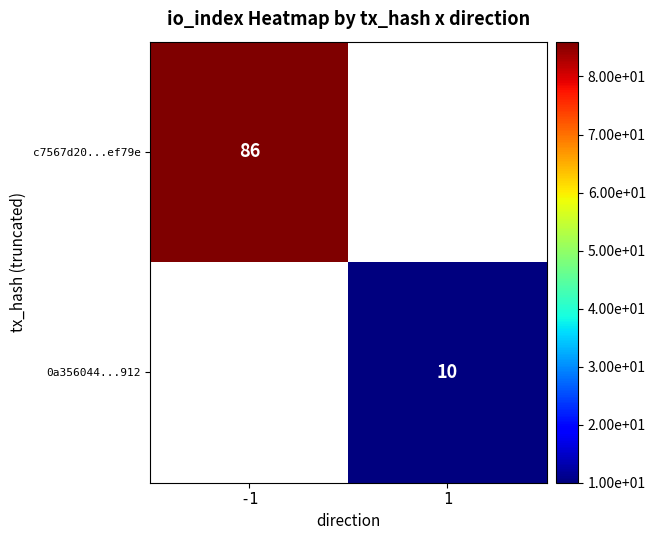

Count the number of data series in this chart.

2